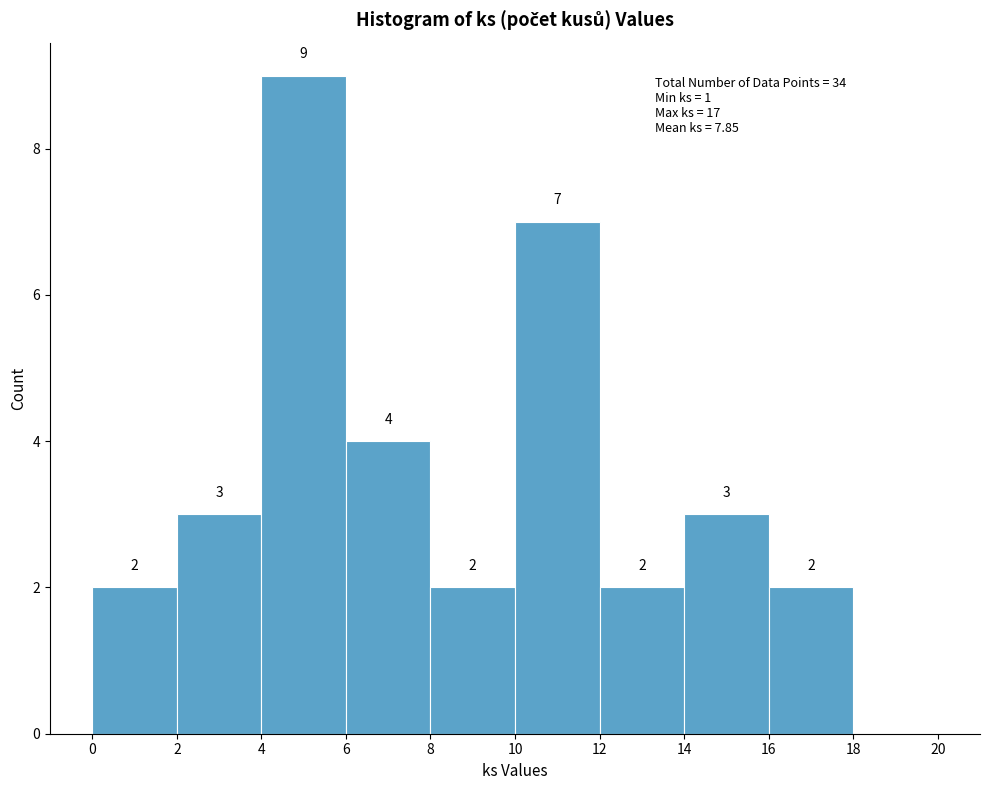

Over which range of the x-axis is the bar tallest?

4 to 6